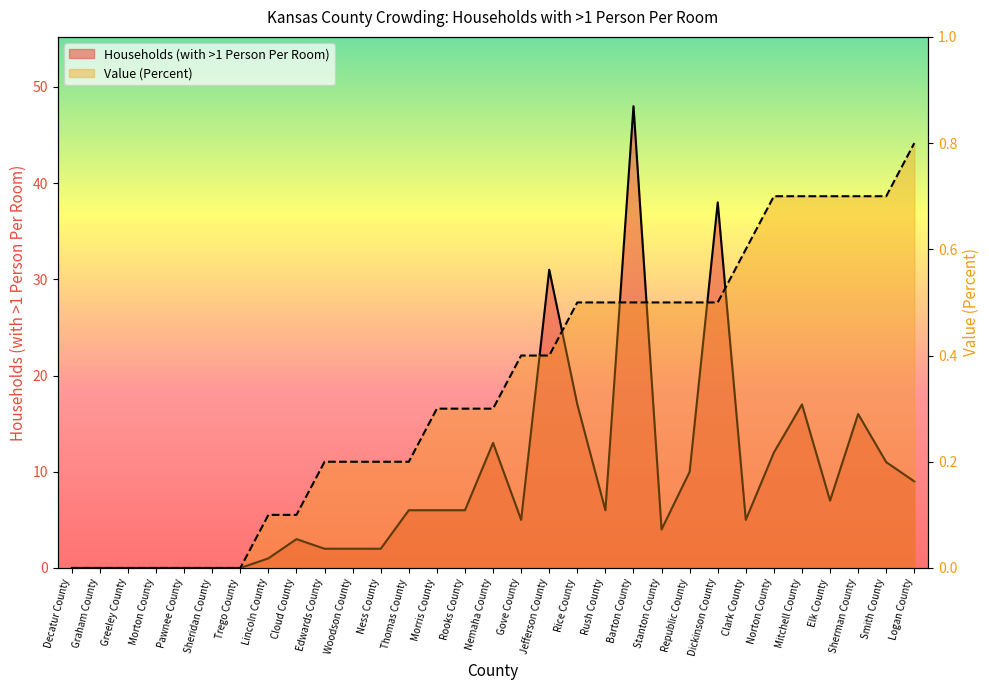

Rank the categories by Value (Percent) value from highest to lowest.

Logan County, Norton County, Mitchell County, Elk County, Sherman County, Smith County, Clark County, Rice County, Rush County, Barton County, Stanton County, Republic County, Dickinson County, Gove County, Jefferson County, Morris County, Rooks County, Nemaha County, Edwards County, Woodson County, Ness County, Thomas County, Lincoln County, Cloud County, Decatur County, Graham County, Greeley County, Morton County, Pawnee County, Sheridan County, Trego County